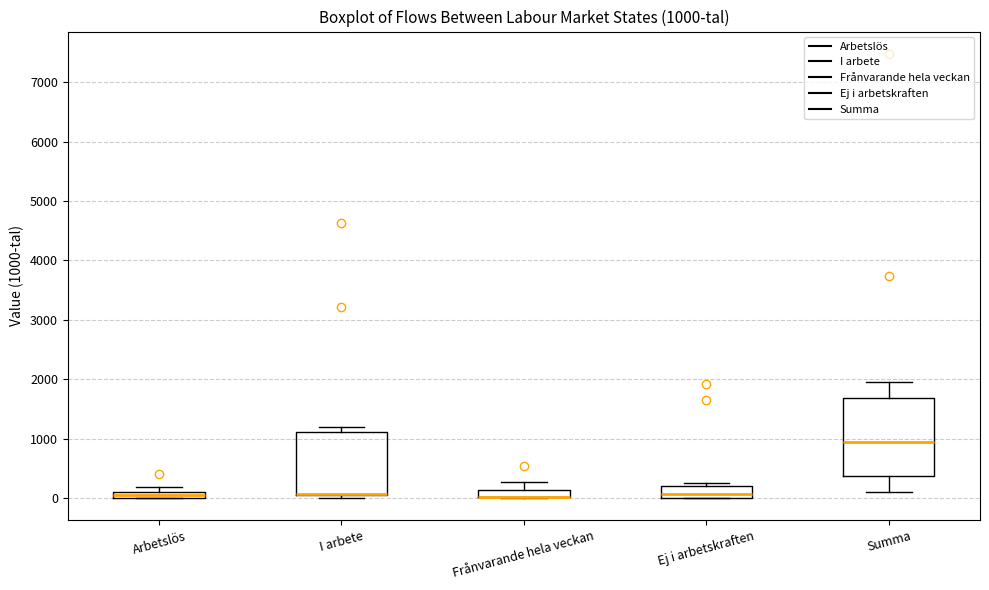

Comparing the boxes themselves (not the whiskers), which one is the tallest?

Summa